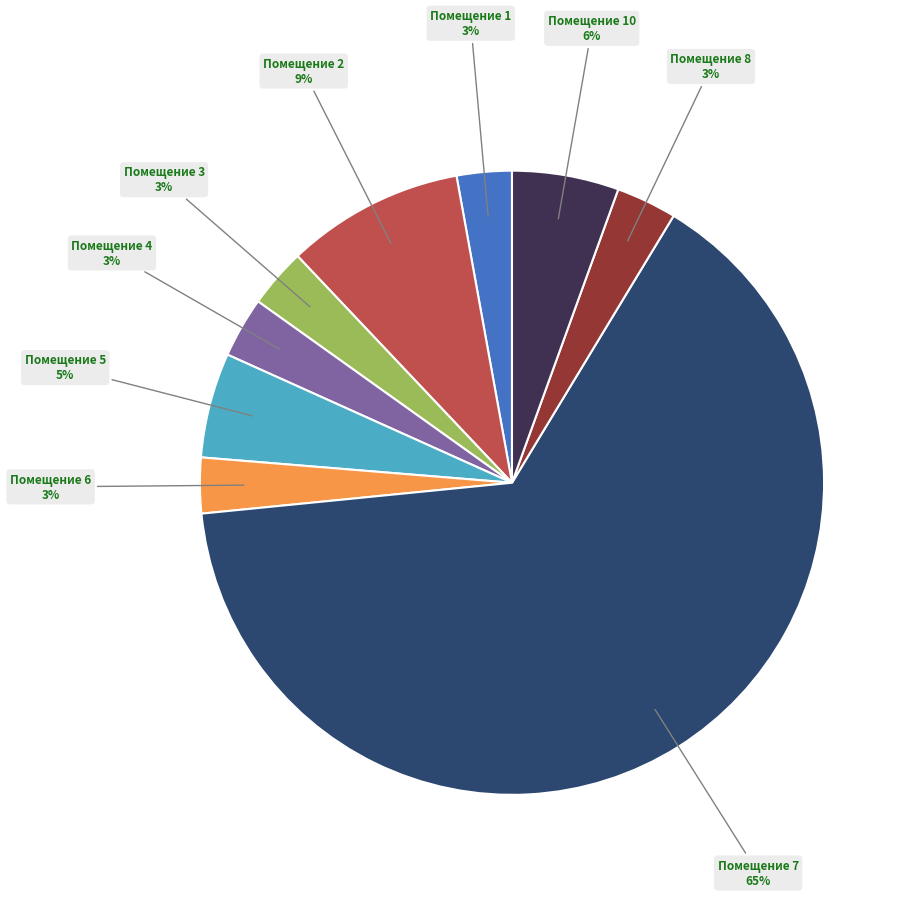

Is there any slice that represents more than half of the pie?

Yes